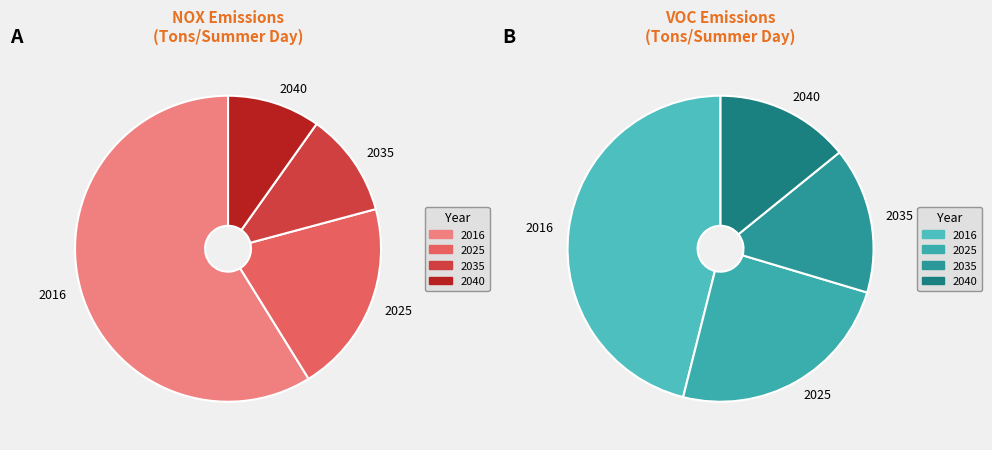

At 2035, list the series in order from largest to smallest.

NOX, VOC